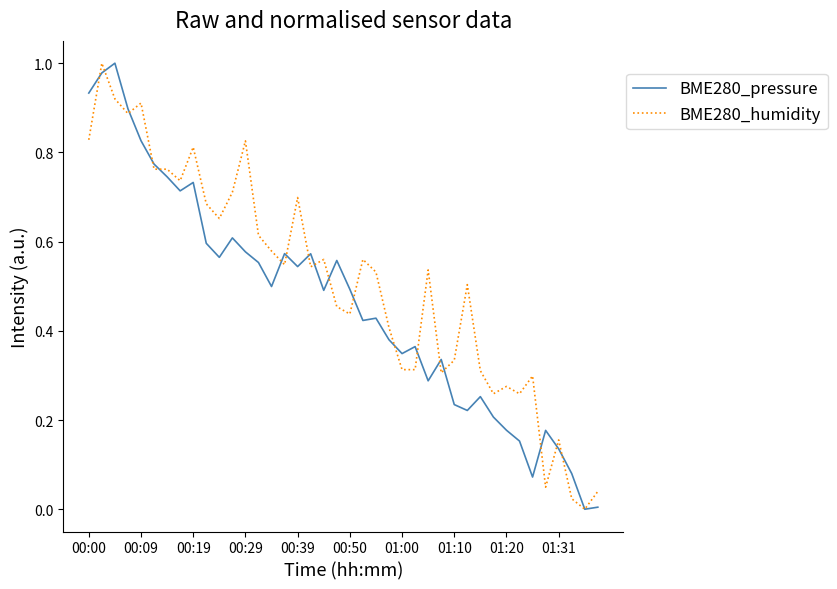

Which series has the largest total across all categories?

BME280_humidity